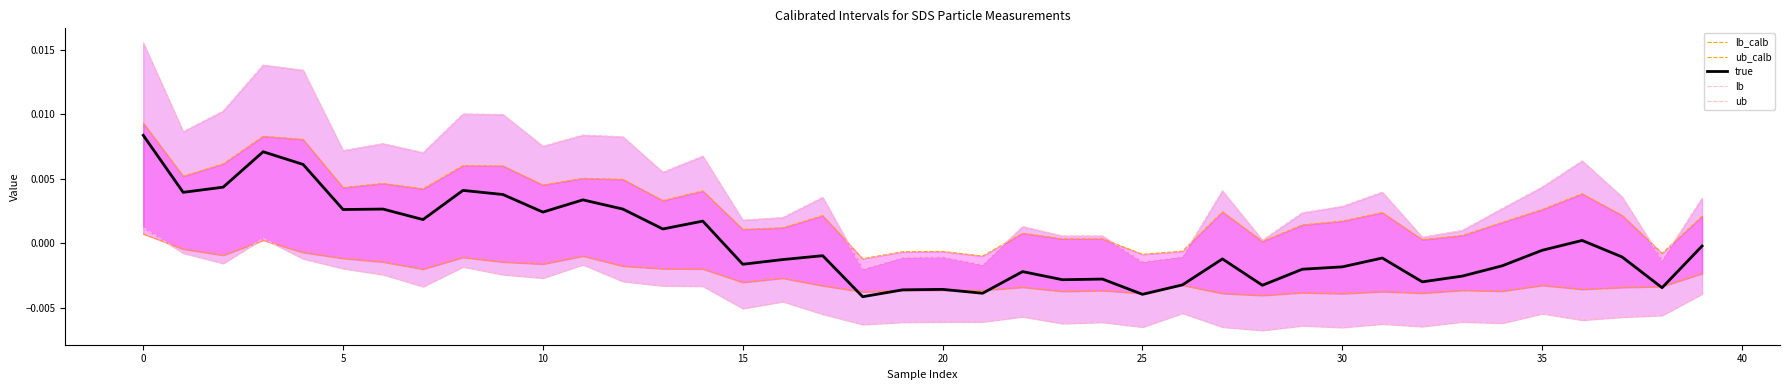

At 35, list the series in order from largest to smallest.

ub, ub_calb, true, lb_calb, lb